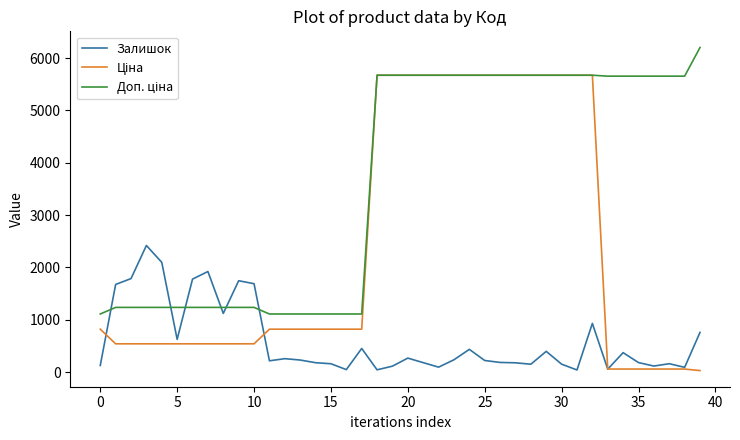

What is the highest value of the Залишок series?

2419.0